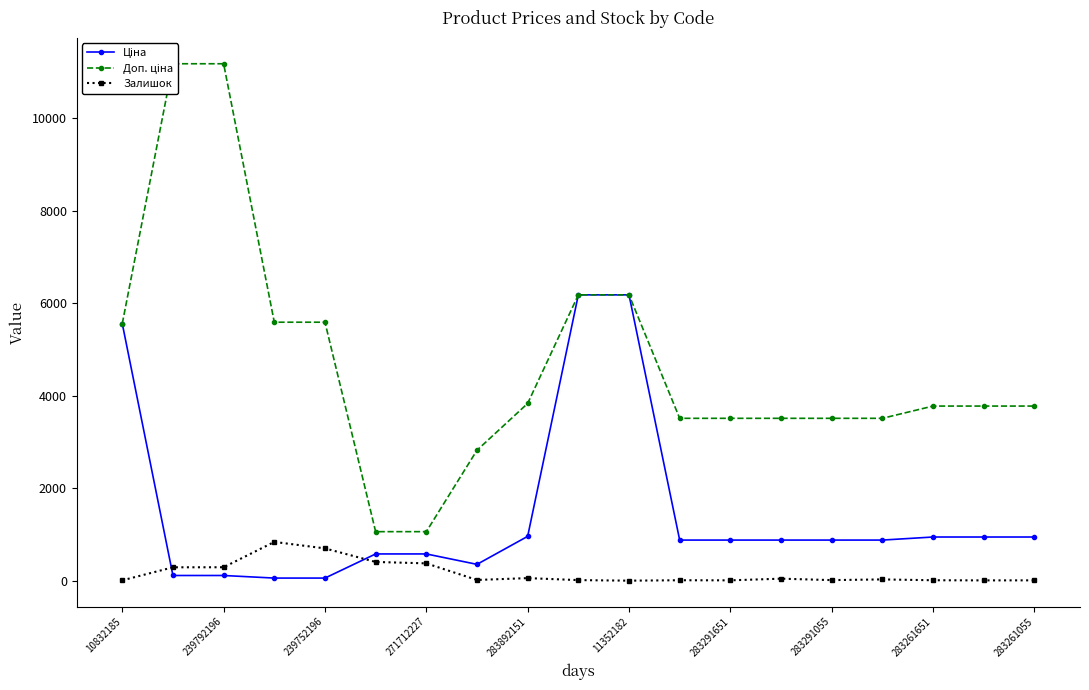

True or false: Доп. ціна and Залишок intersect in this chart.

False